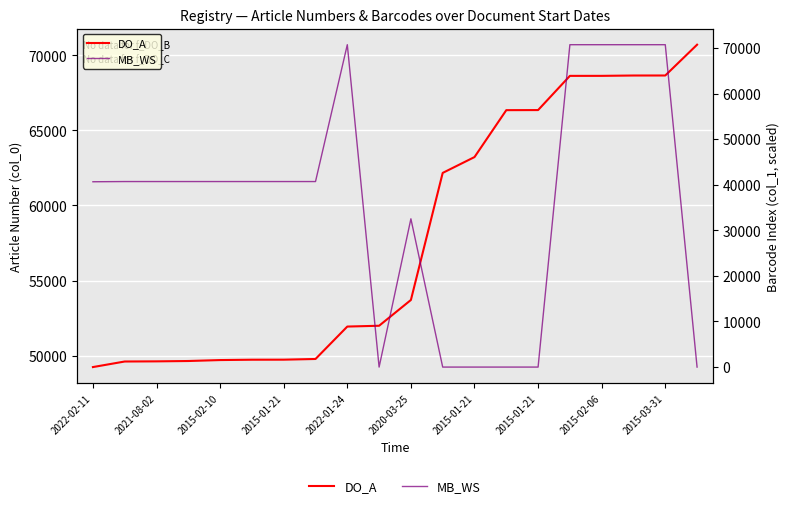

How many data points in DO_A are less than 53703?

10